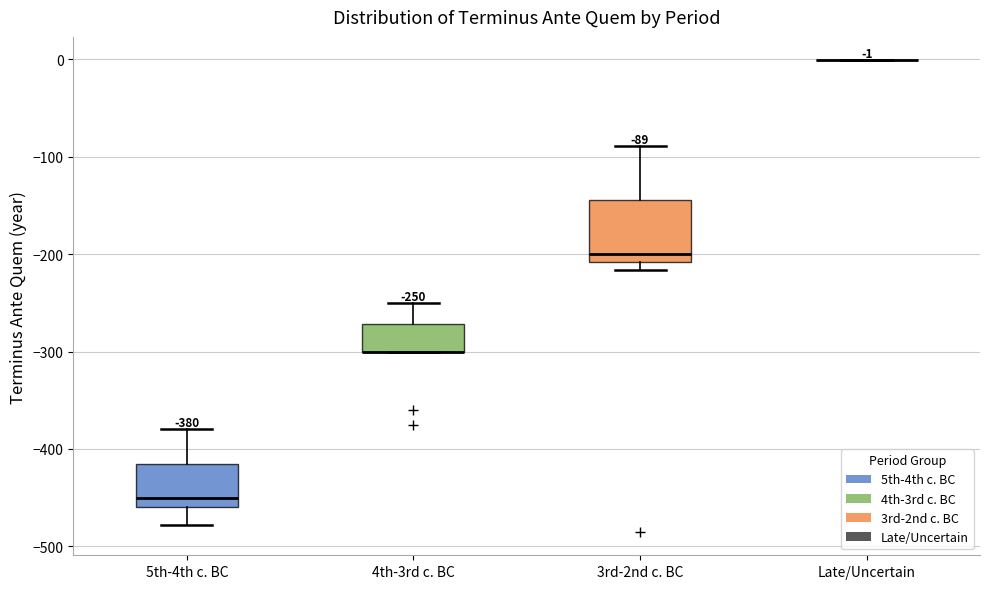

Which box is the tallest, from its lower edge to its upper edge?

3rd-2nd c. BC